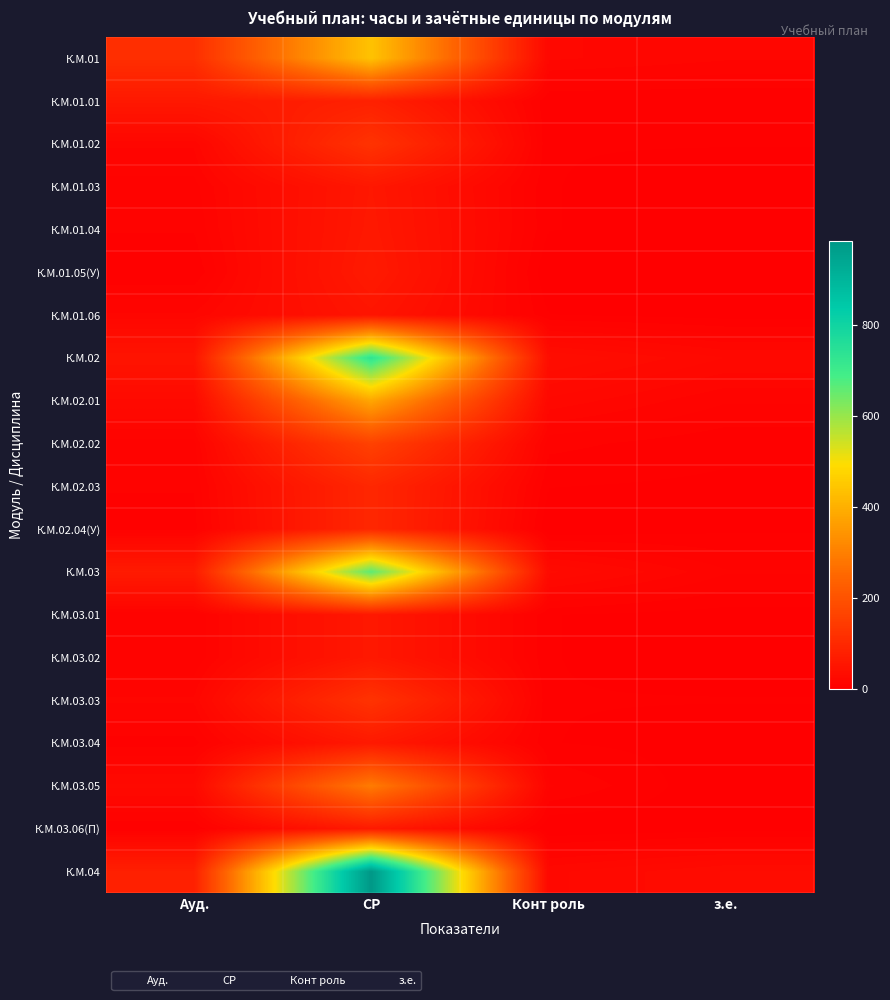

At how many categories does at least one series exceed 317?

1